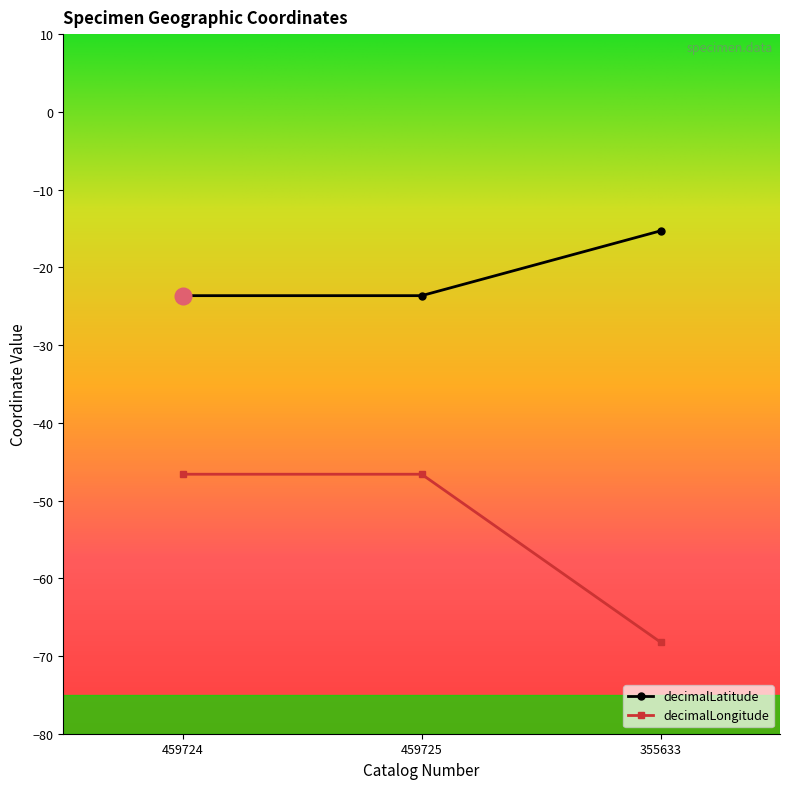

What is the label of the 2nd point from the left?

459725